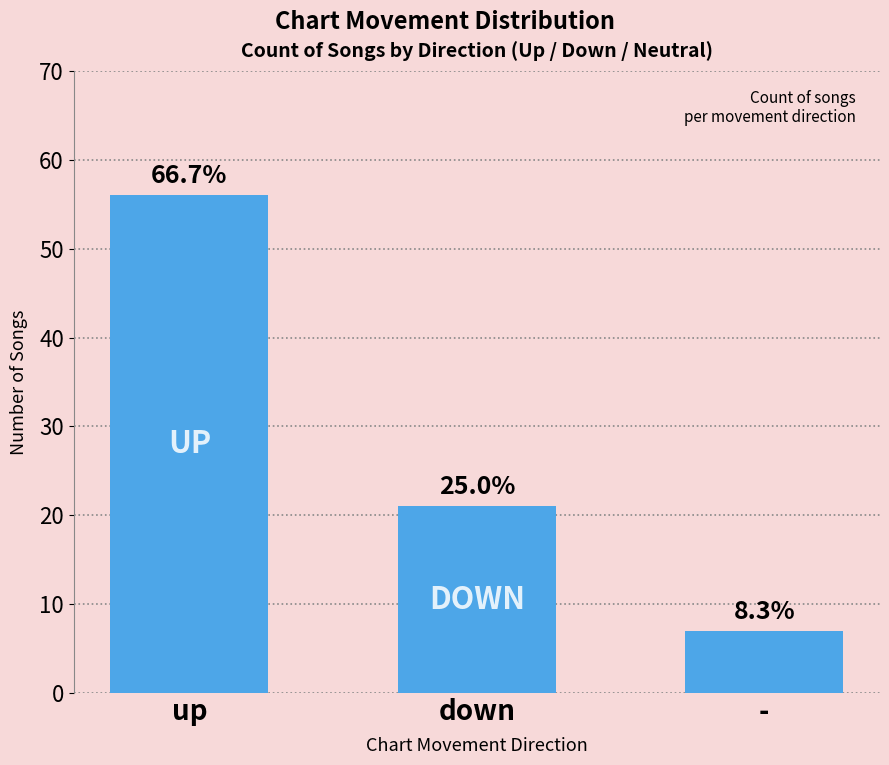

Does the chart contain any negative values?

No